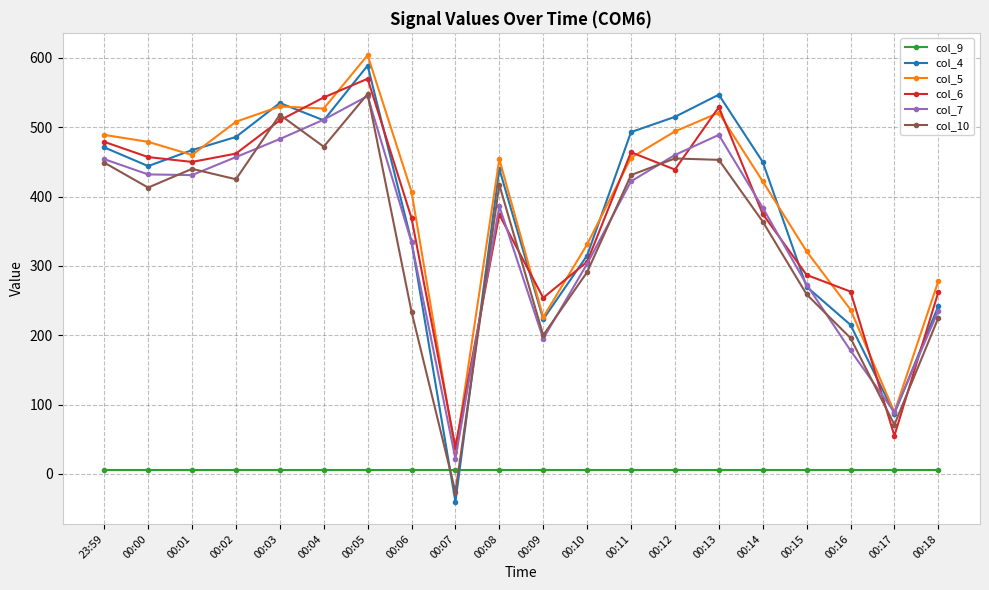

What is the minimum value shown in the chart?

-40